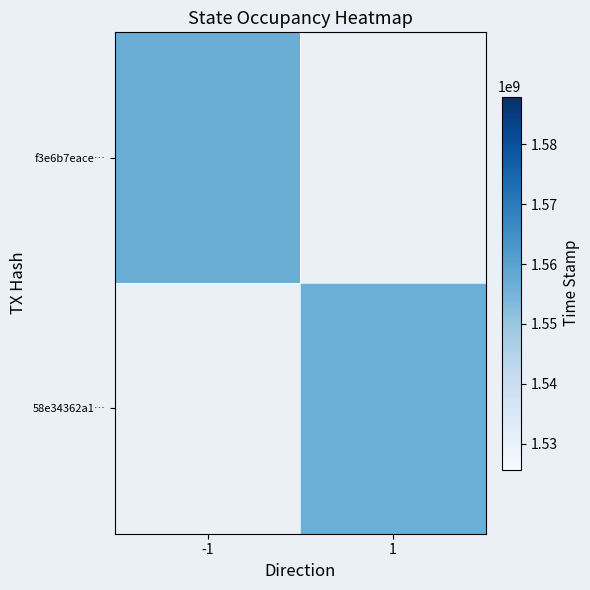

Which category has the lowest value in the 58e34362a1… series?

-1